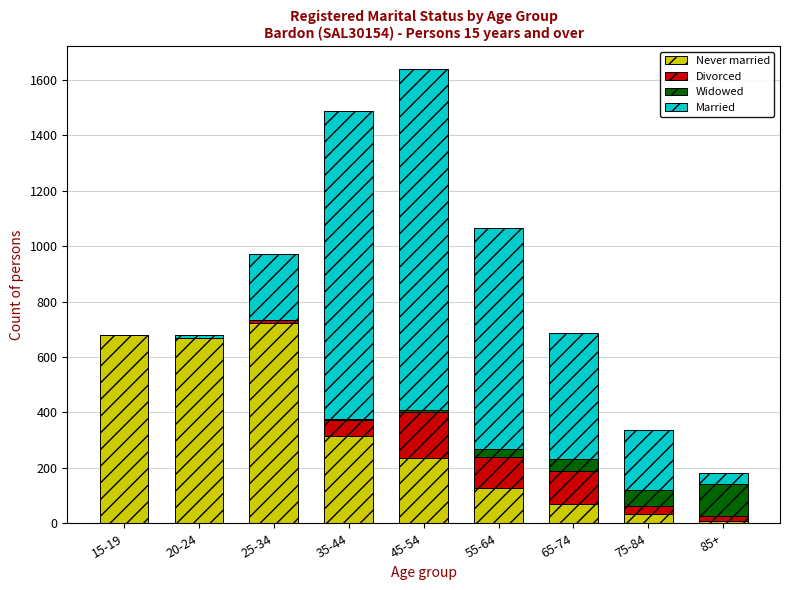

Is it true that Never married equals 423 at 45-54?

False